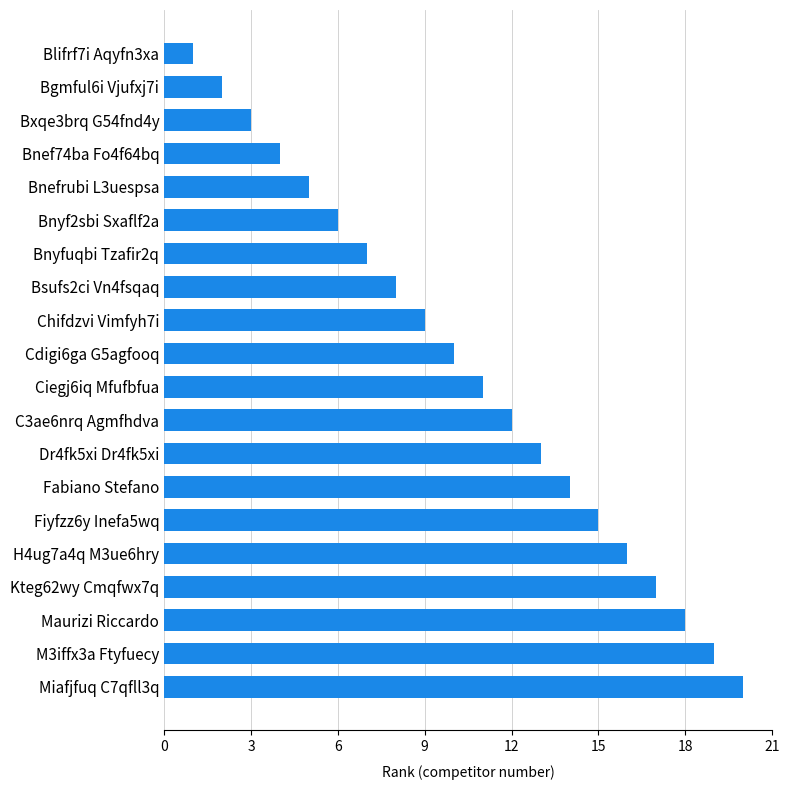

Approximately how many times larger is the value at Kteg62wy Cmqfwx7q compared to Bnef74ba Fo4f64bq?

4.2